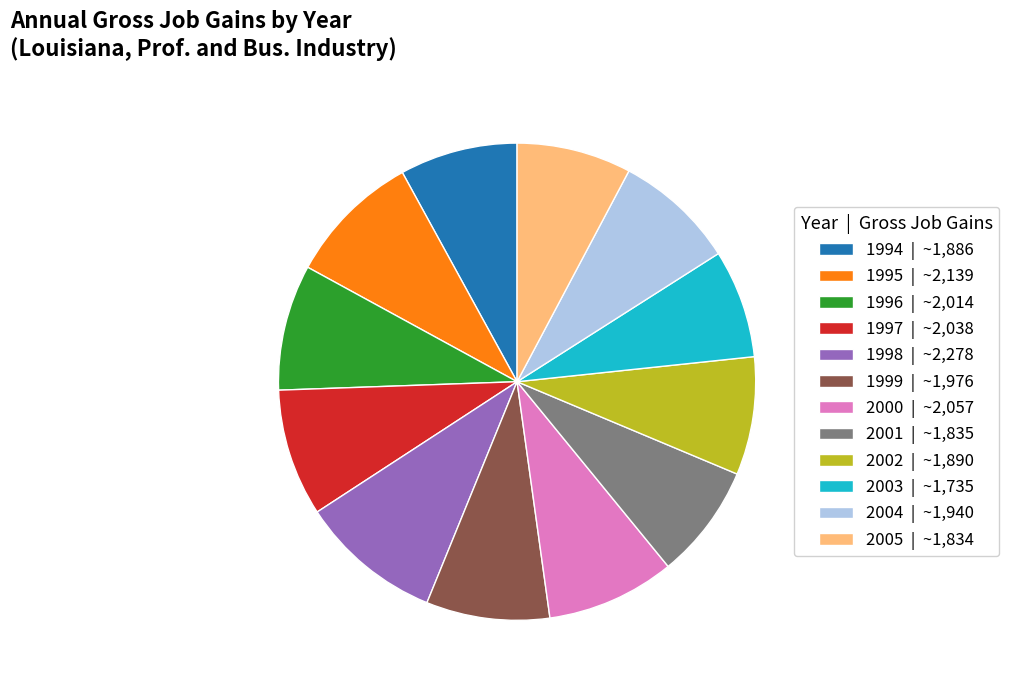

Between 1995 and 2002, which is larger?

1995